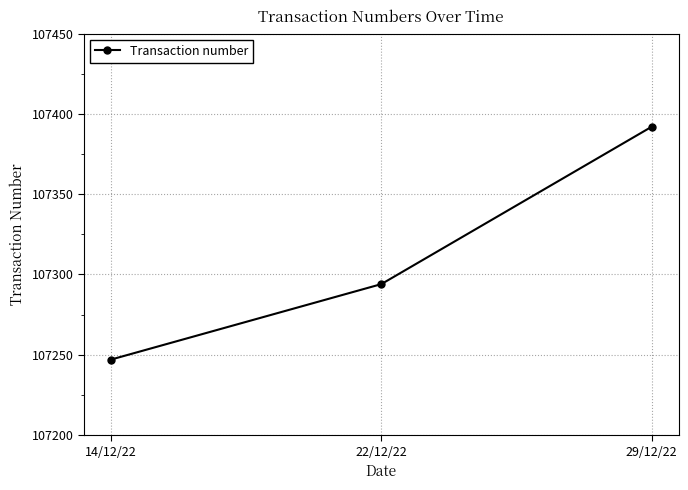

Is it true that the value at 22/12/22 is 107294?

True